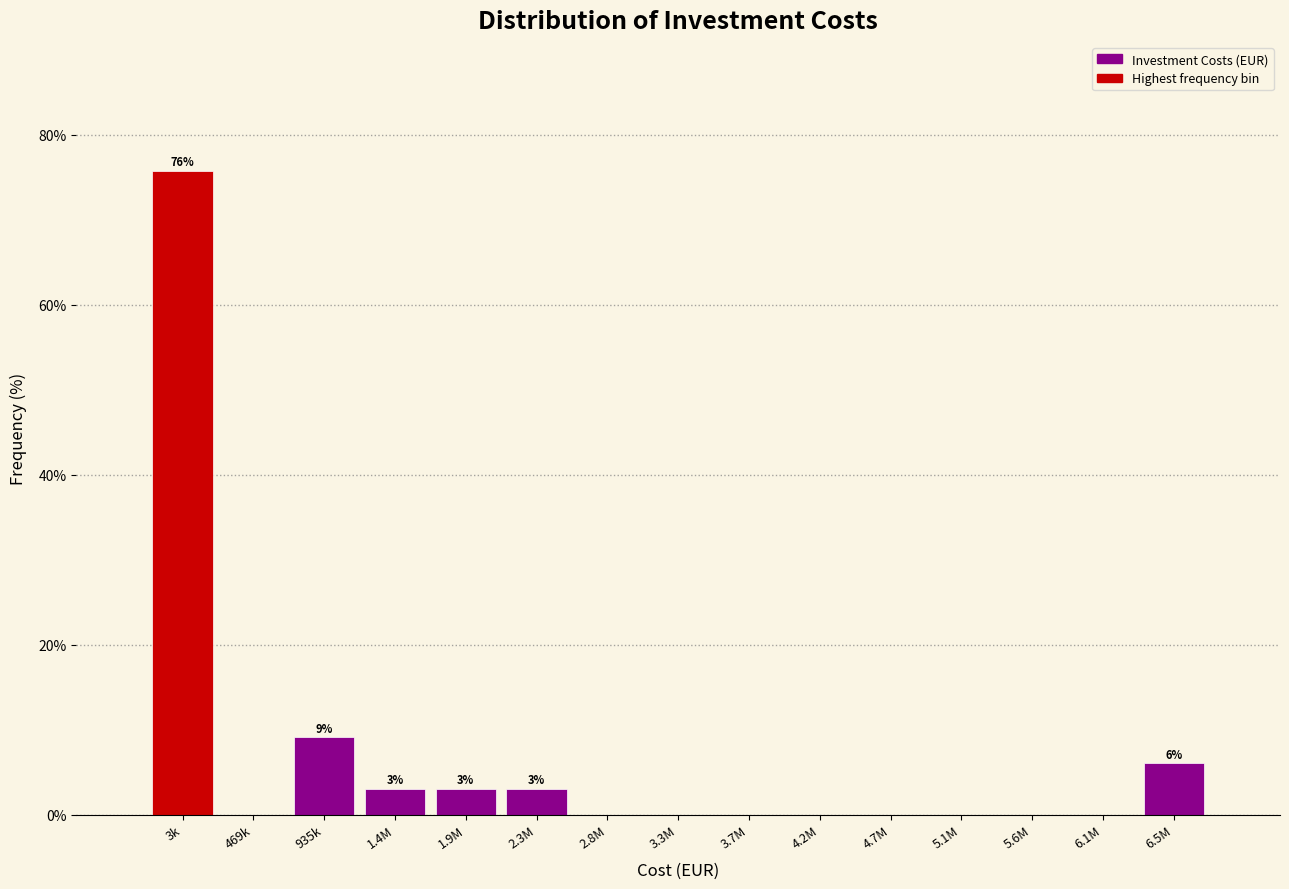

Reading right to left, transcribe all the data shown in this chart.

6.5M=6.1	6.1M=0.0	5.6M=0.0	5.1M=0.0	4.7M=0.0	4.2M=0.0	3.7M=0.0	3.3M=0.0	2.8M=0.0	2.3M=3.0	1.9M=3.0	1.4M=3.0	935k=9.1	469k=0.0	3k=75.8